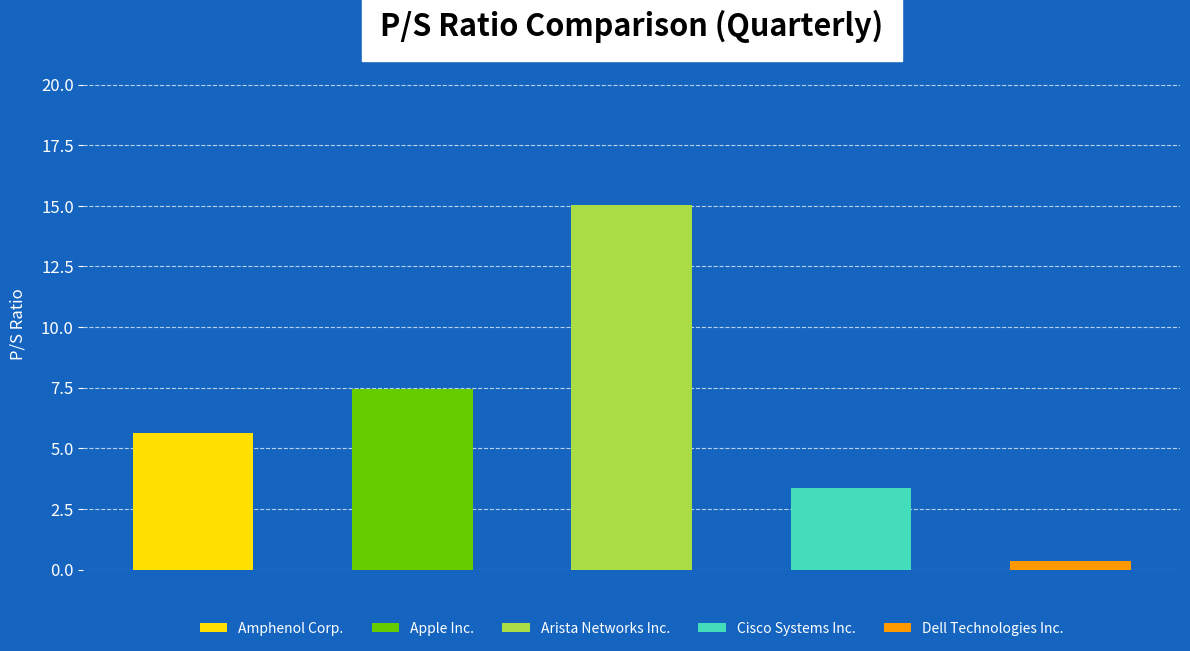

What is the value of the Cisco Systems Inc. bar at the 1st from the left?

3.4